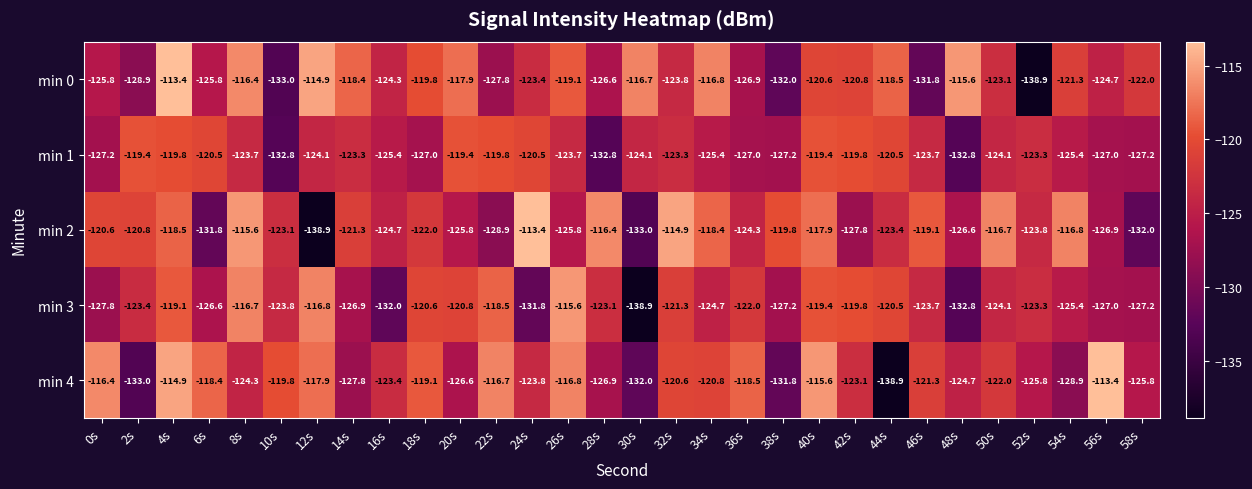

What is the greatest value displayed?

-113.4